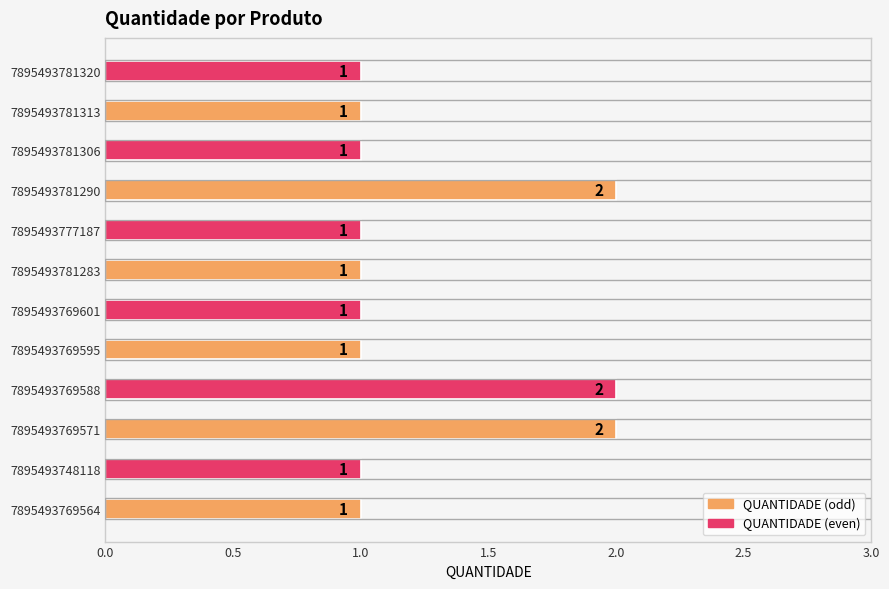

Does the chart contain stacked bars?

No